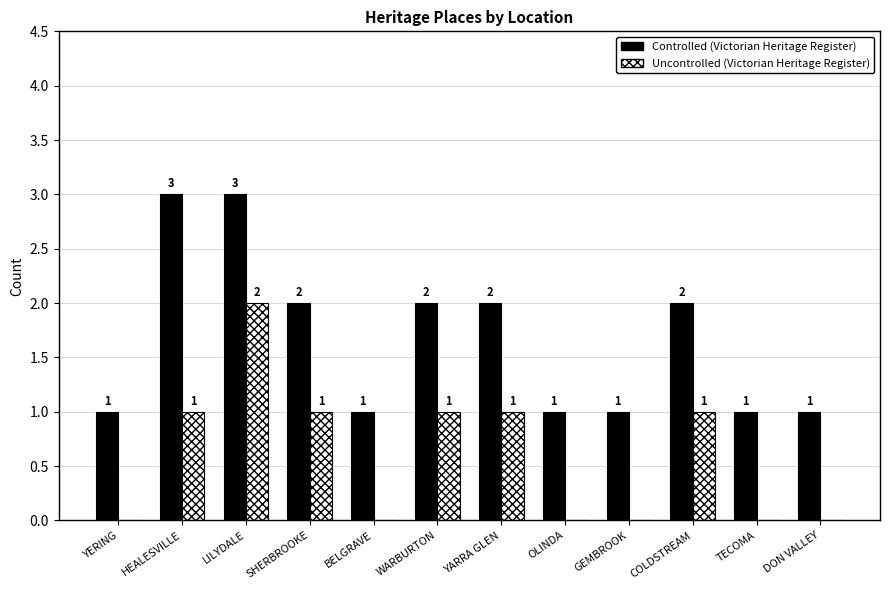

What is the total value across all series at OLINDA?

1